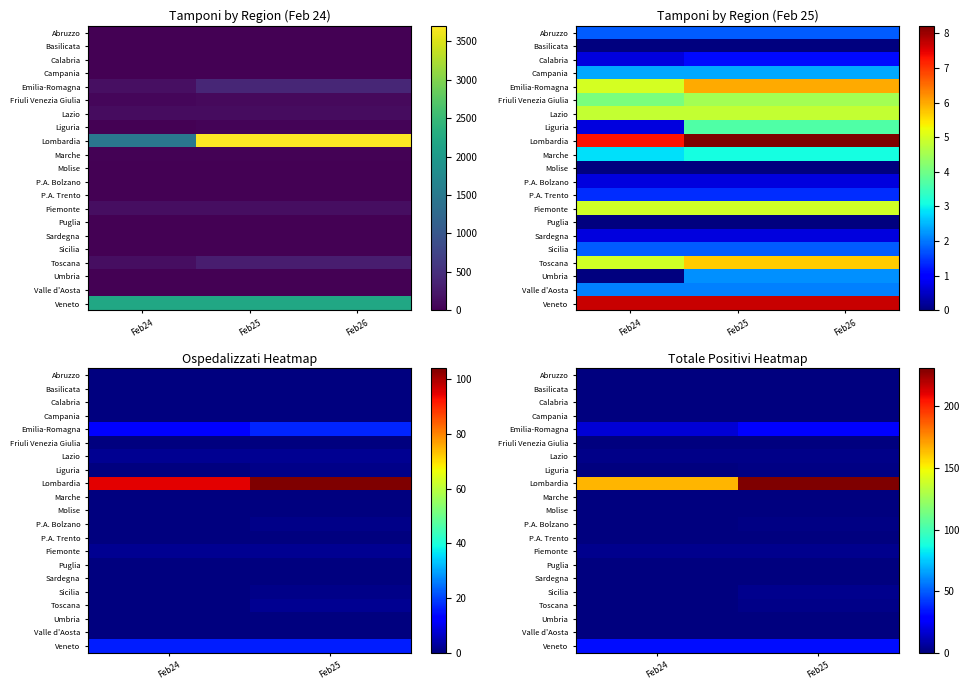

At which label is Molise closest to 0?

Feb24